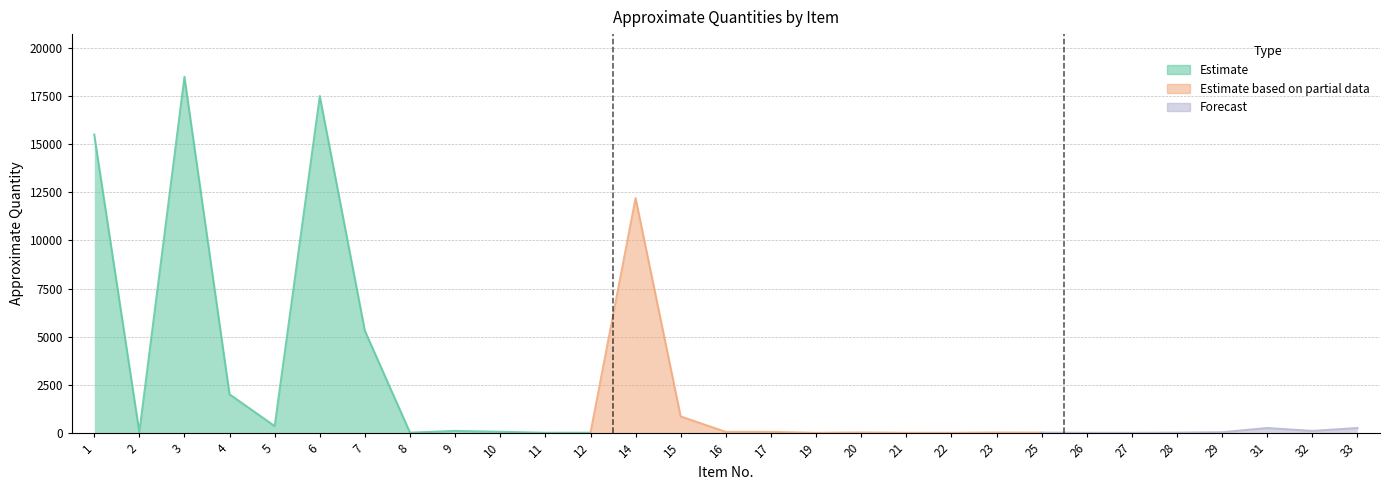

Rank the categories by value from lowest to highest.

19, 22, 21, 26, 27, 11, 12, 8, 28, 25, 23, 20, 29, 2, 16, 17, 10, 9, 32, 31, 33, 5, 15, 4, 7, 14, 1, 6, 3